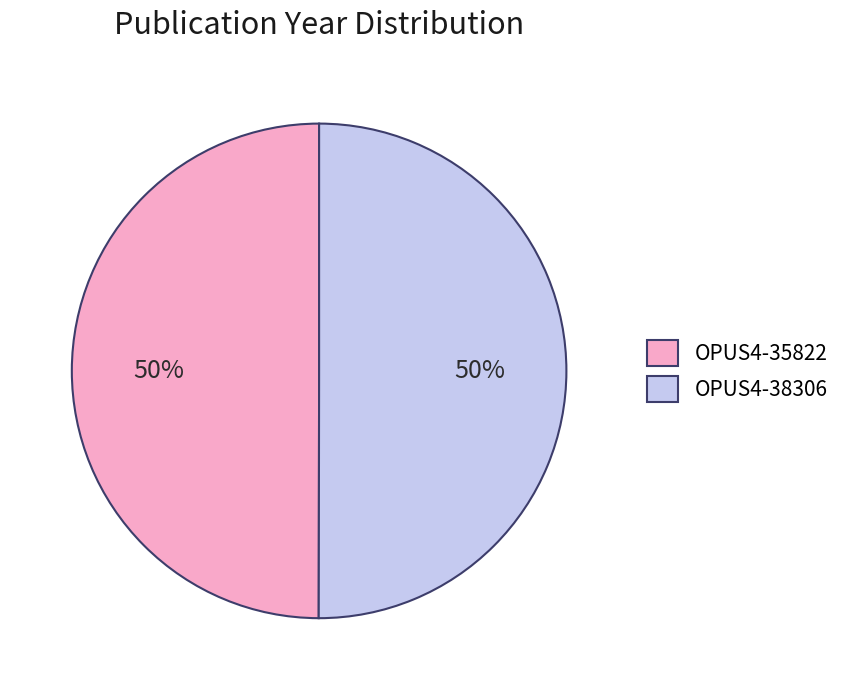

True or false: OPUS4-35822 accounts for 50% of the total.

True